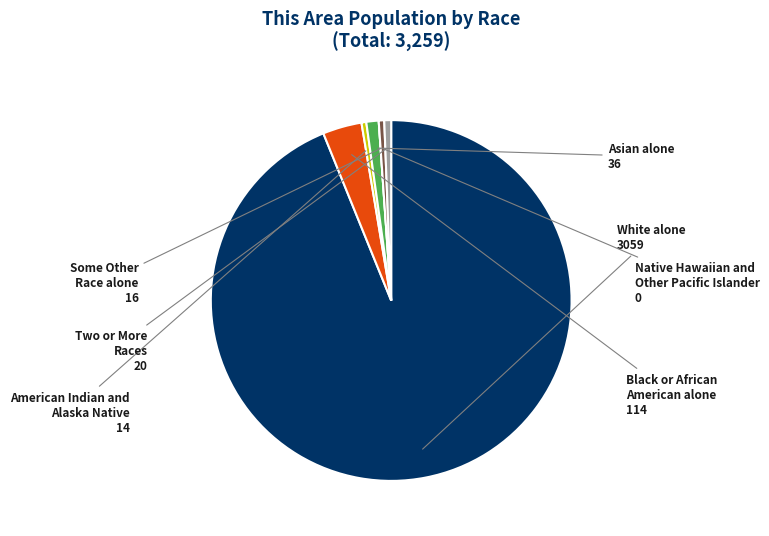

Do Some Other Race alone and White alone together represent more than half of the pie?

Yes